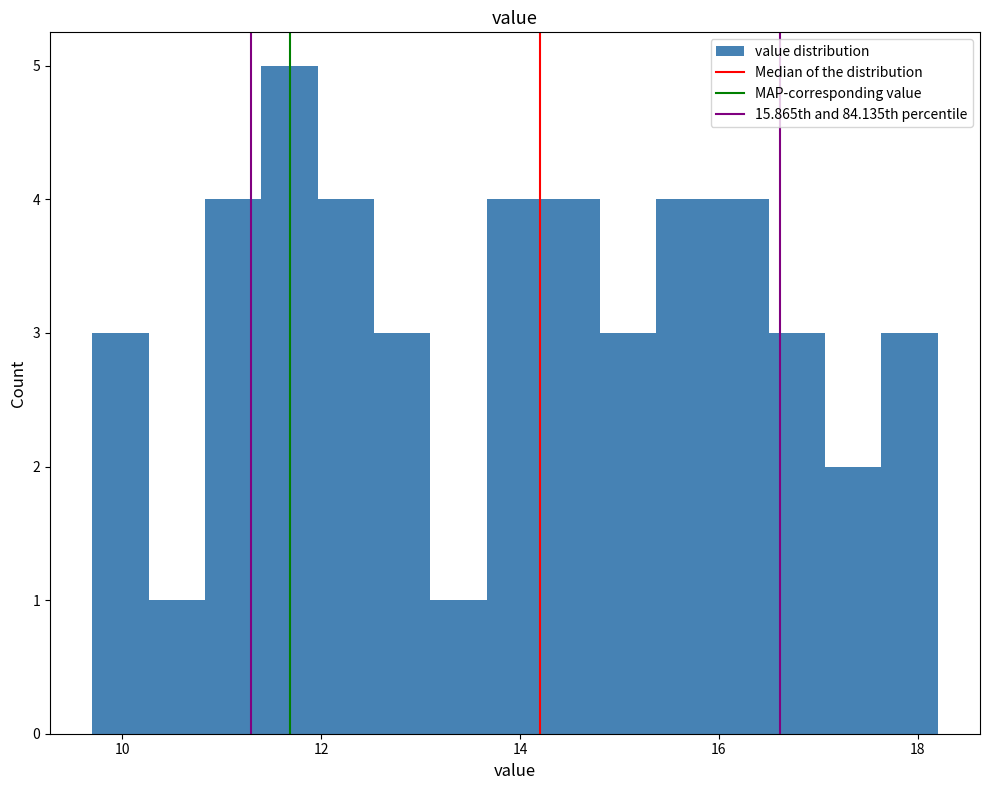

Read against the x-axis, roughly where is the centre of the tallest bar?

11.6